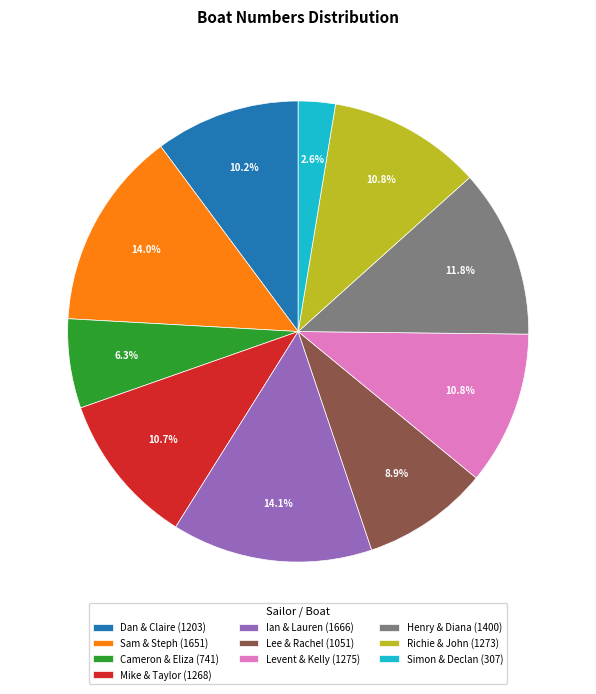

Which slice is the smallest?

Simon & Declan